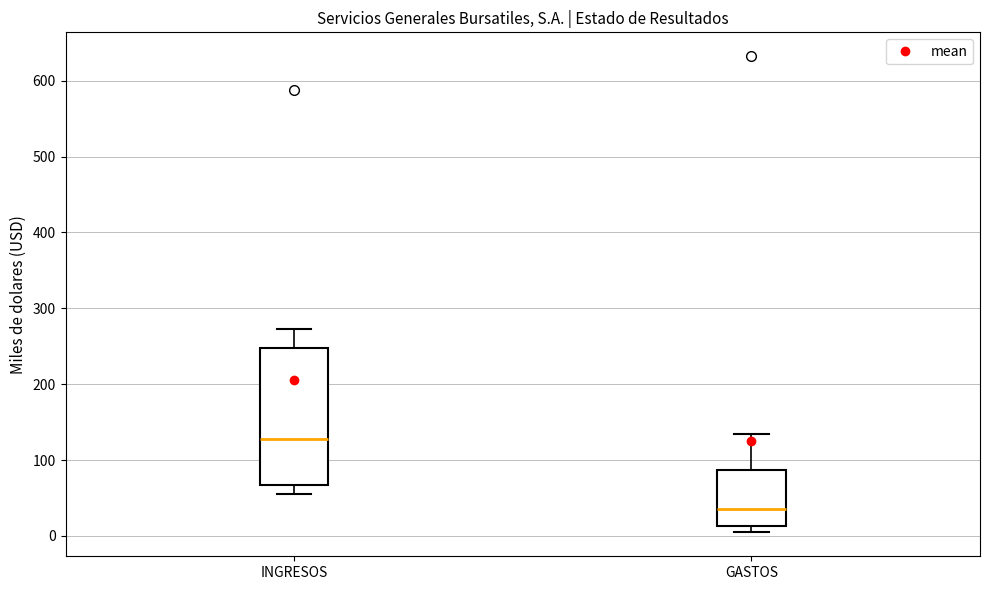

Where does the upper whisker of the box for INGRESOS end on the y-axis? The values are not printed on the chart, so give them approximately, as read against the axis.

270